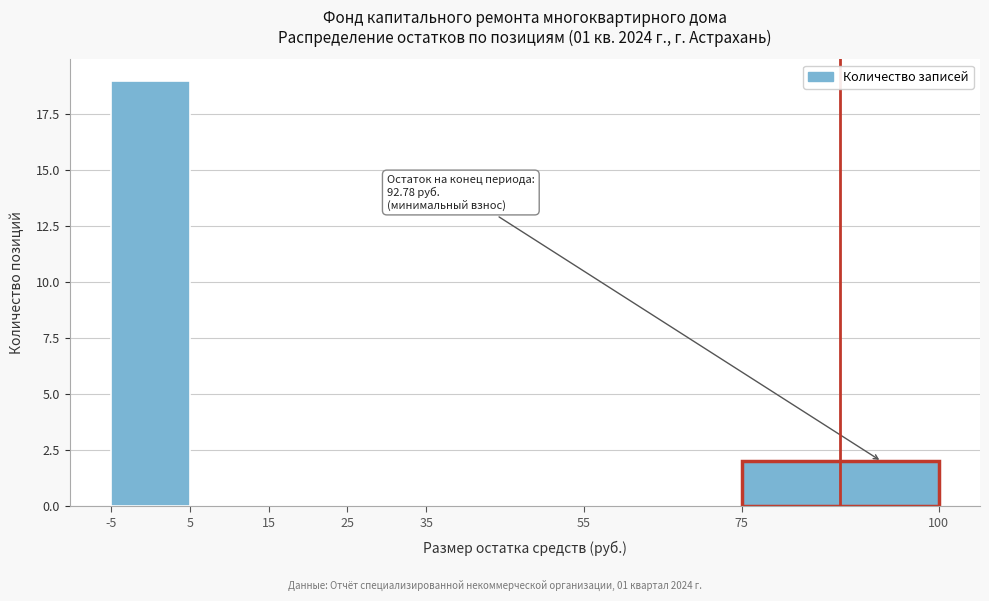

Which range on the x-axis has the tallest bar?

-5 to 5